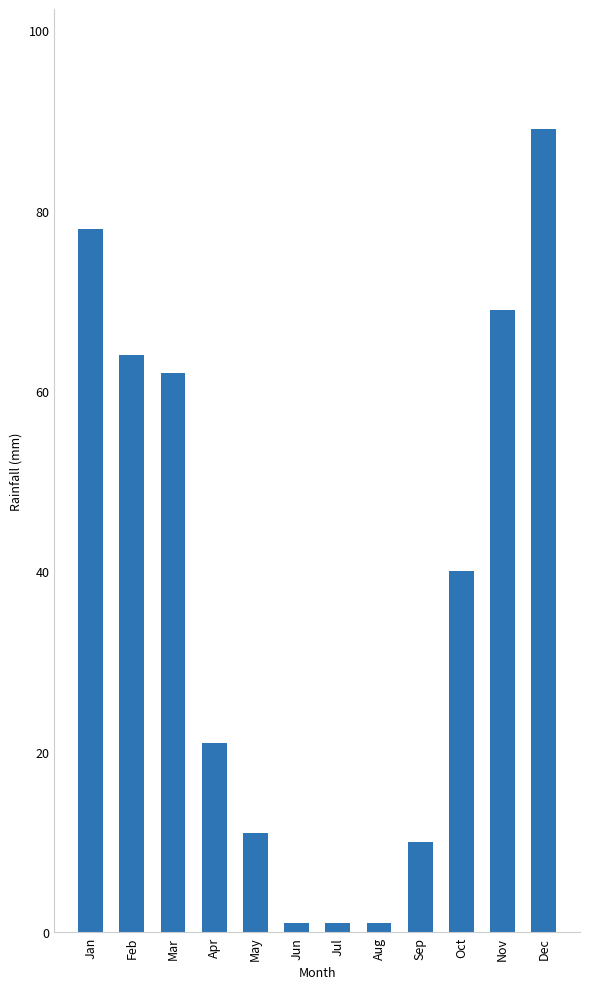

What is the average value?

37